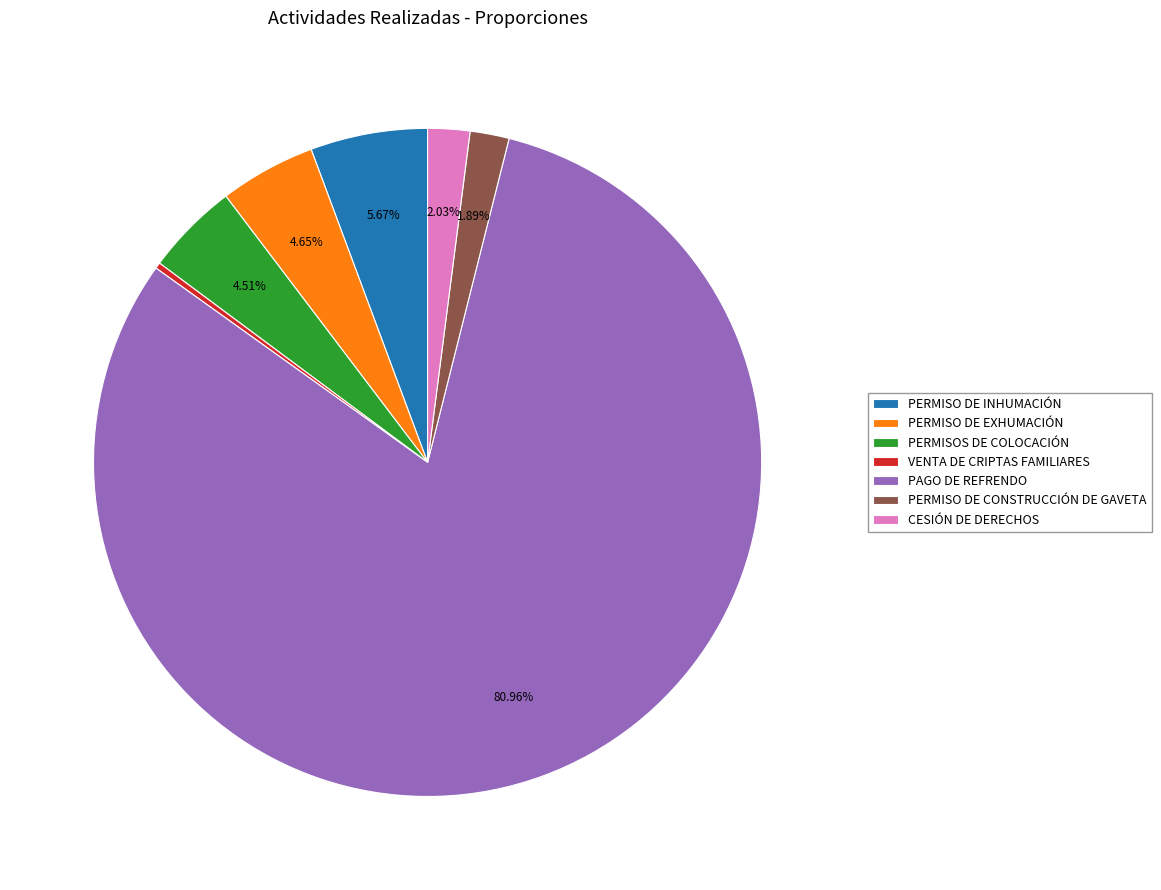

Which category has the smallest portion of the pie?

VENTA DE CRIPTAS FAMILIARES